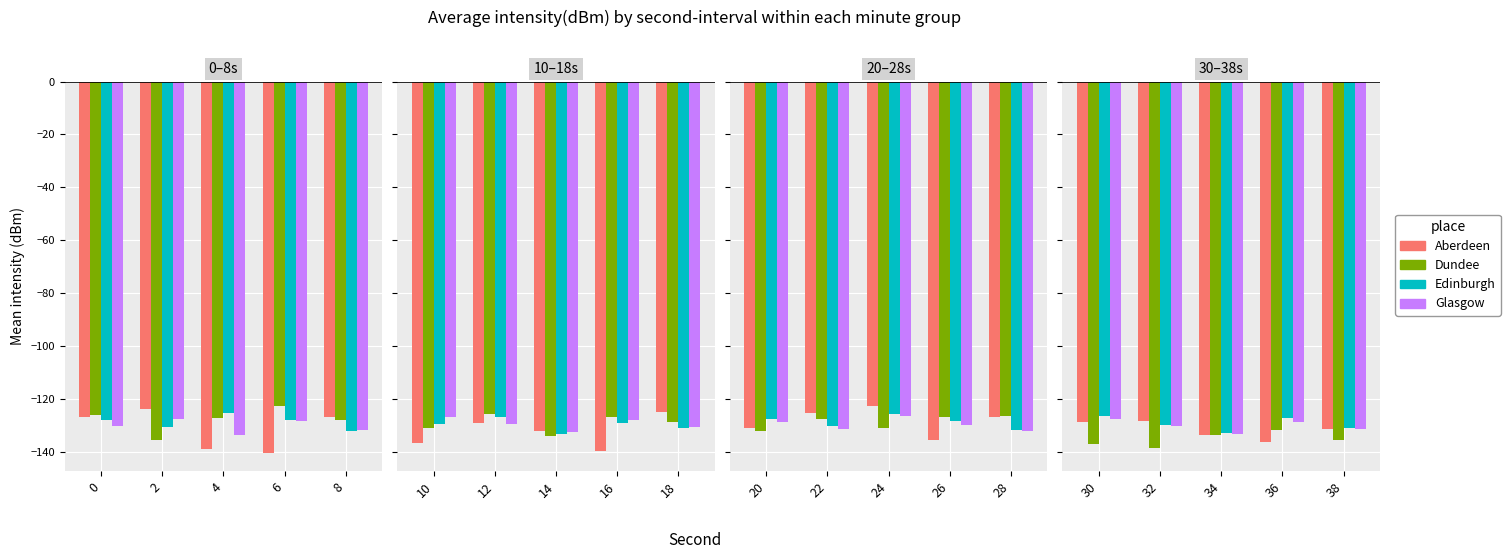

What is the maximum value for Glasgow?

-127.6